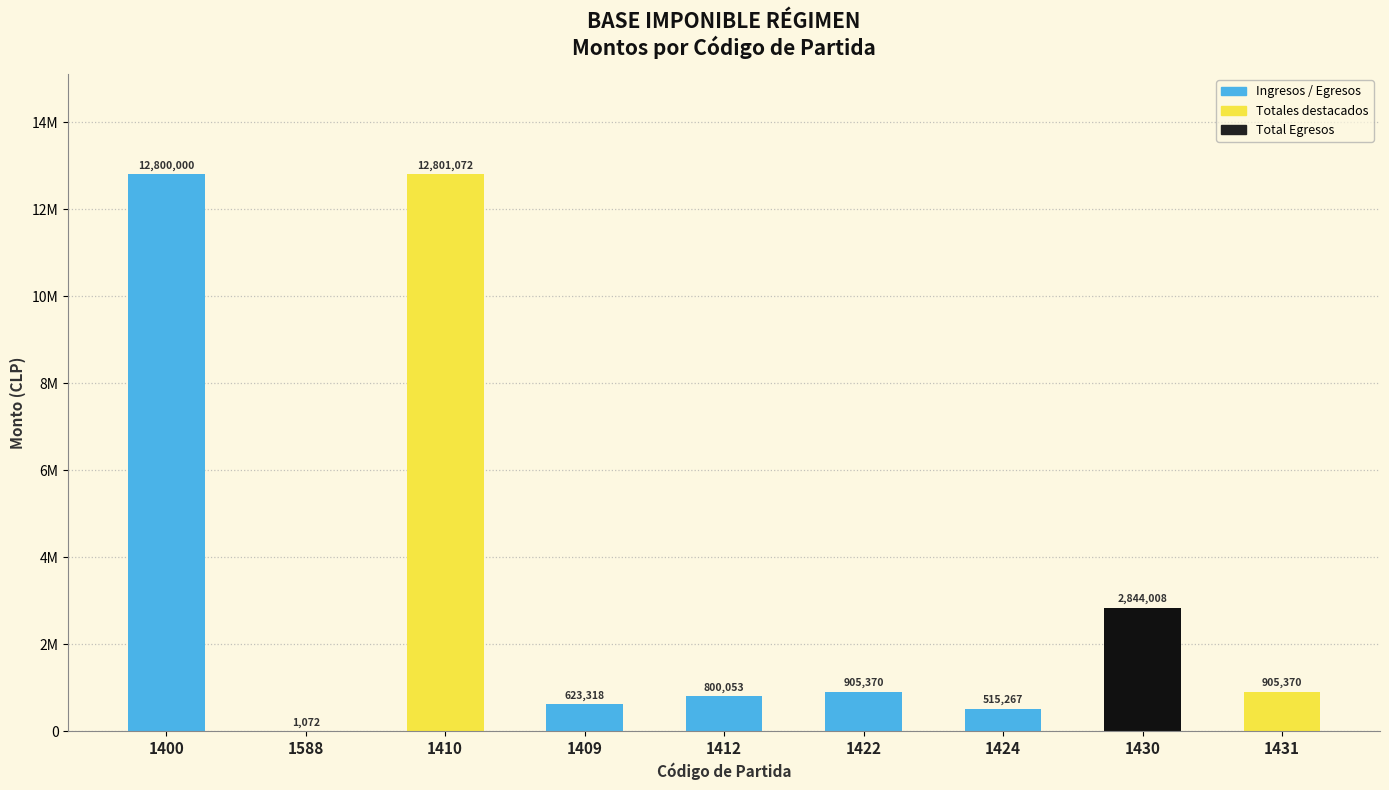

What is the label of the 4th bar from the left?

1409